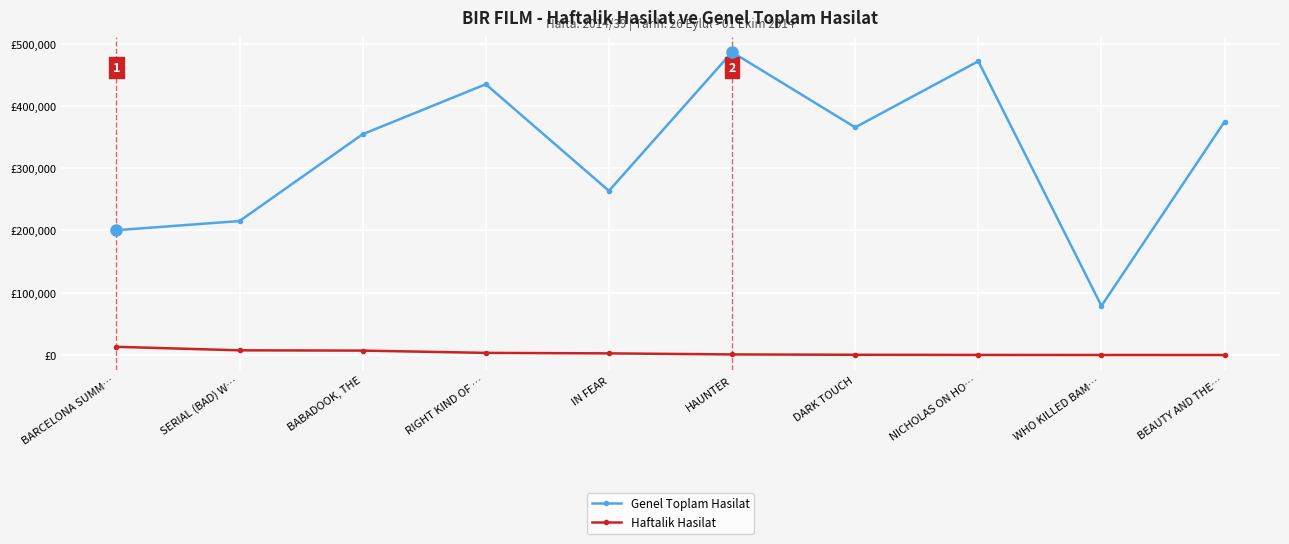

What is the difference between the maximum and minimum values in the Genel Toplam Hasilat series?

407405.6